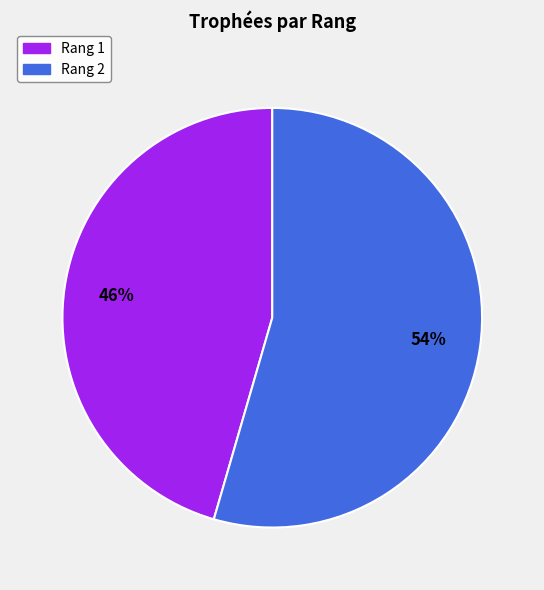

Rank the categories by value from highest to lowest.

2, 1